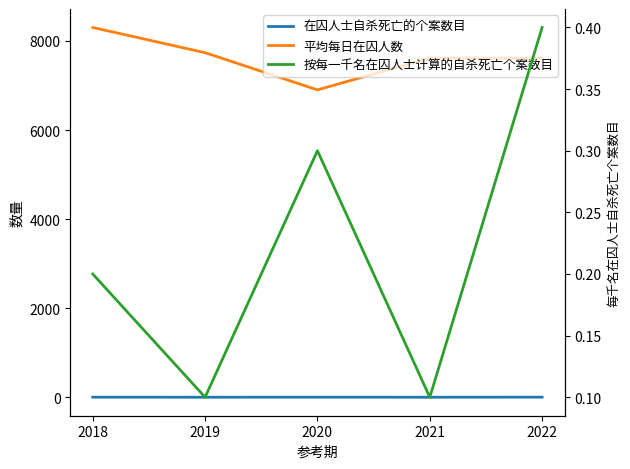

True or false: 平均每日在囚人数 and 在囚人士自杀死亡的个案数目 cross at least once.

False